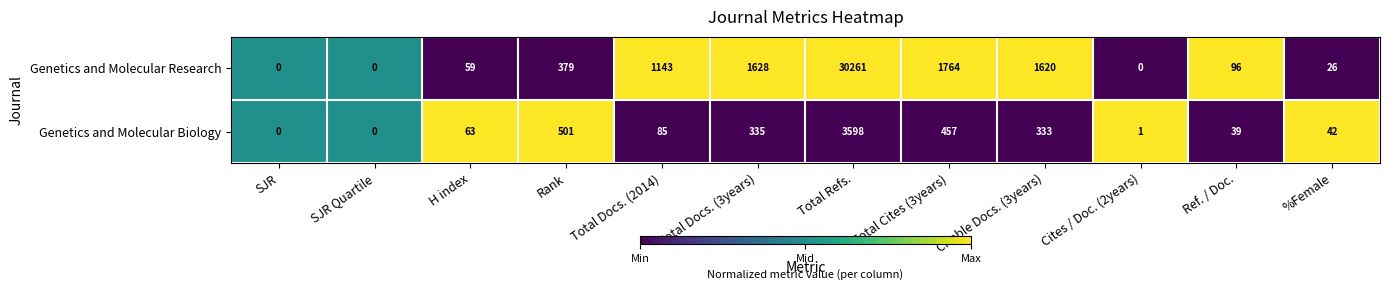

Rank the series by their maximum value, from lowest to highest.

Genetics and Molecular Biology, Genetics and Molecular Research